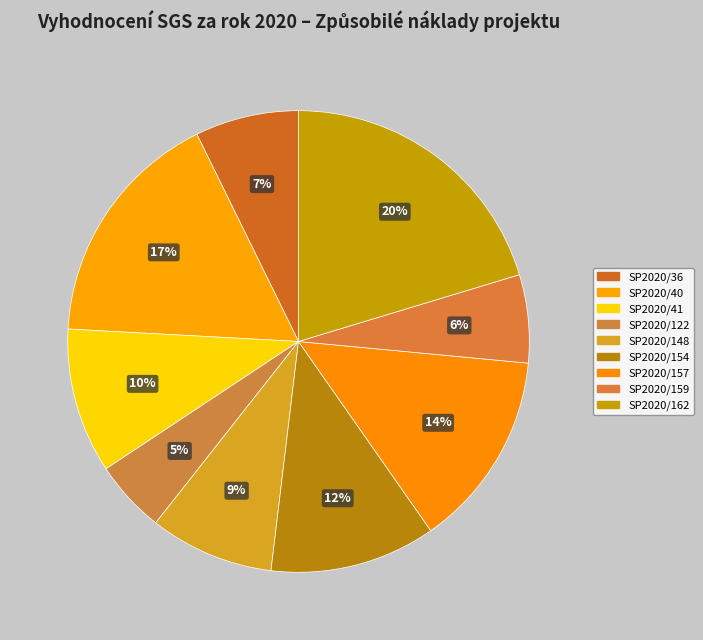

To the nearest percent, what is the average slice percentage?

11%